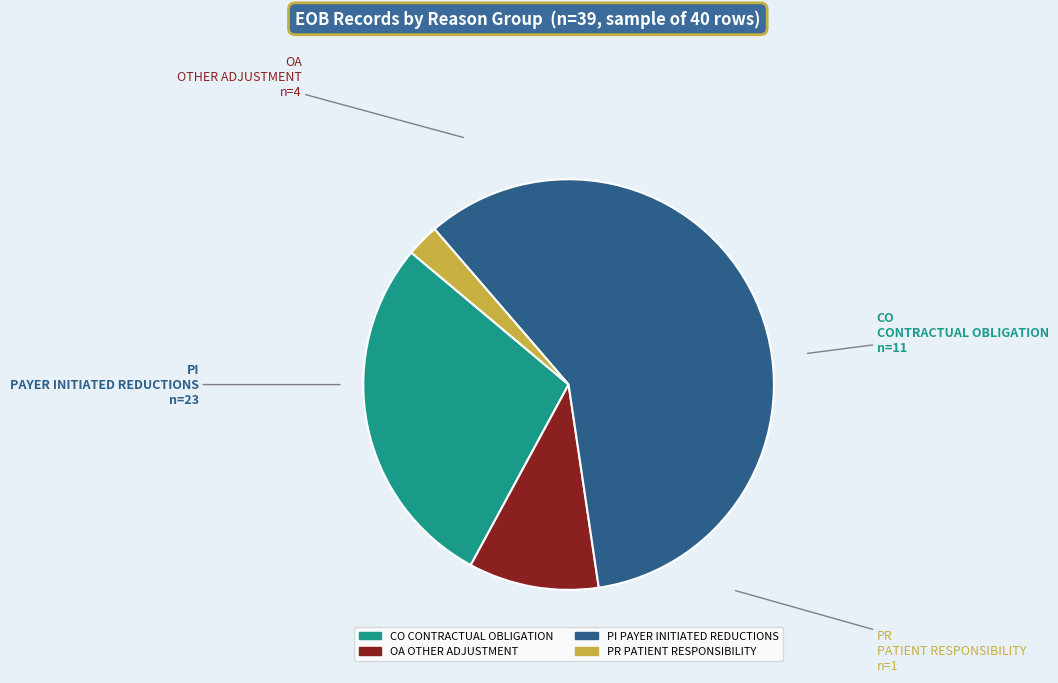

Does PR PATIENT RESPONSIBILITY account for over 50% of the chart?

No